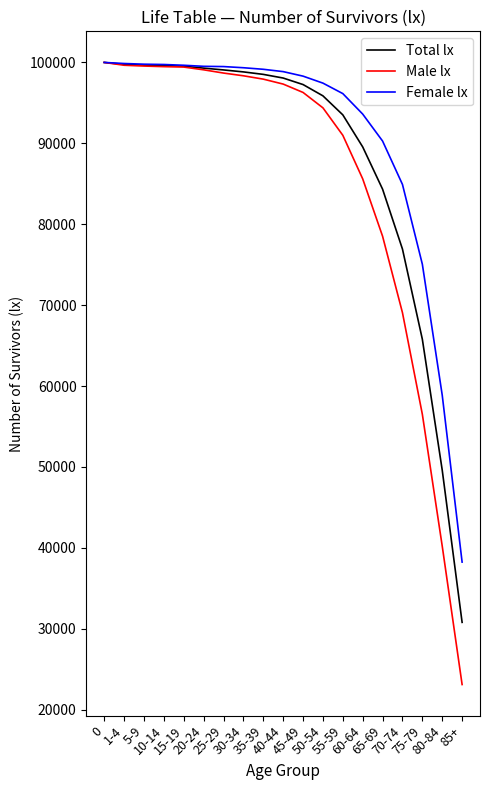

What is the lowest value of the Female lx series?

38243.1